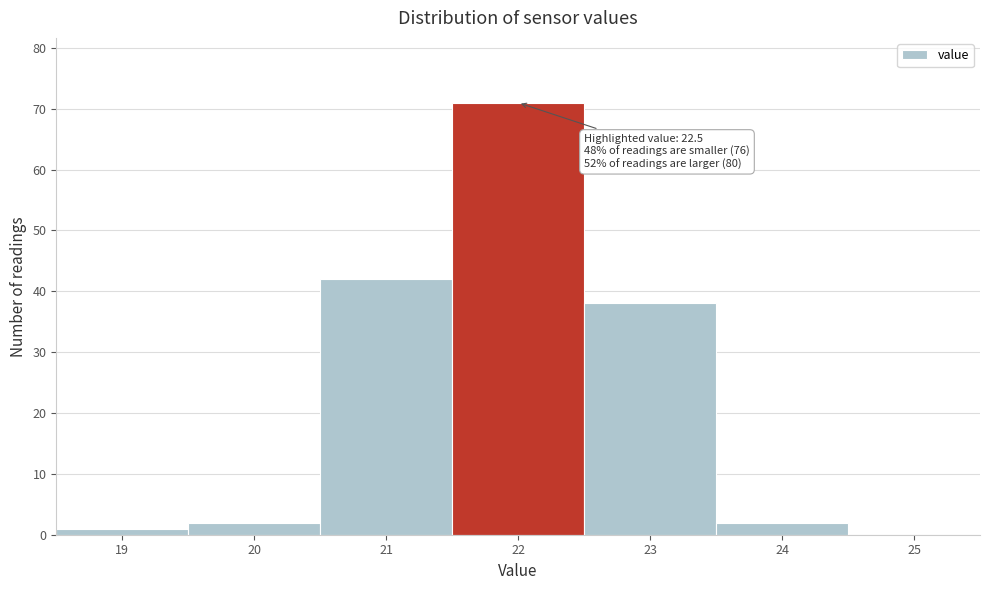

Reading left to right, extract all data points from this chart.

19=1	20=2	21=42	22=71	23=38	24=2	25=0